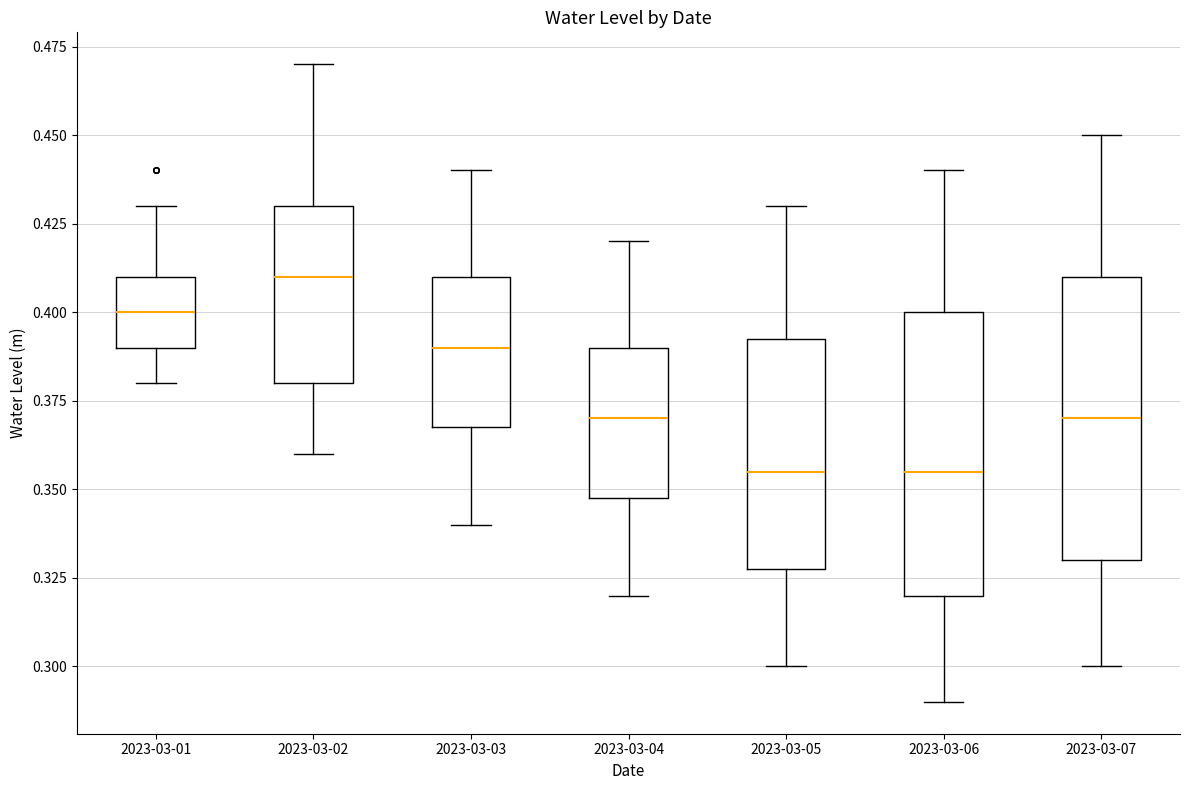

Reading left to right, transcribe this box plot: for each box, give where its median line is, the range the box spans, and where its two whiskers end, as read against the y-axis. The values are not printed on the chart, so give them approximately, as read against the axis.

2023-03-01: median 0.400, box 0.390 to 0.410, whiskers 0.380 to 0.430
2023-03-02: median 0.410, box 0.380 to 0.430, whiskers 0.360 to 0.470
2023-03-03: median 0.390, box 0.370 to 0.410, whiskers 0.340 to 0.440
2023-03-04: median 0.370, box 0.350 to 0.390, whiskers 0.320 to 0.420
2023-03-05: median 0.355, box 0.330 to 0.395, whiskers 0.300 to 0.430
2023-03-06: median 0.355, box 0.320 to 0.400, whiskers 0.290 to 0.440
2023-03-07: median 0.370, box 0.330 to 0.410, whiskers 0.300 to 0.450